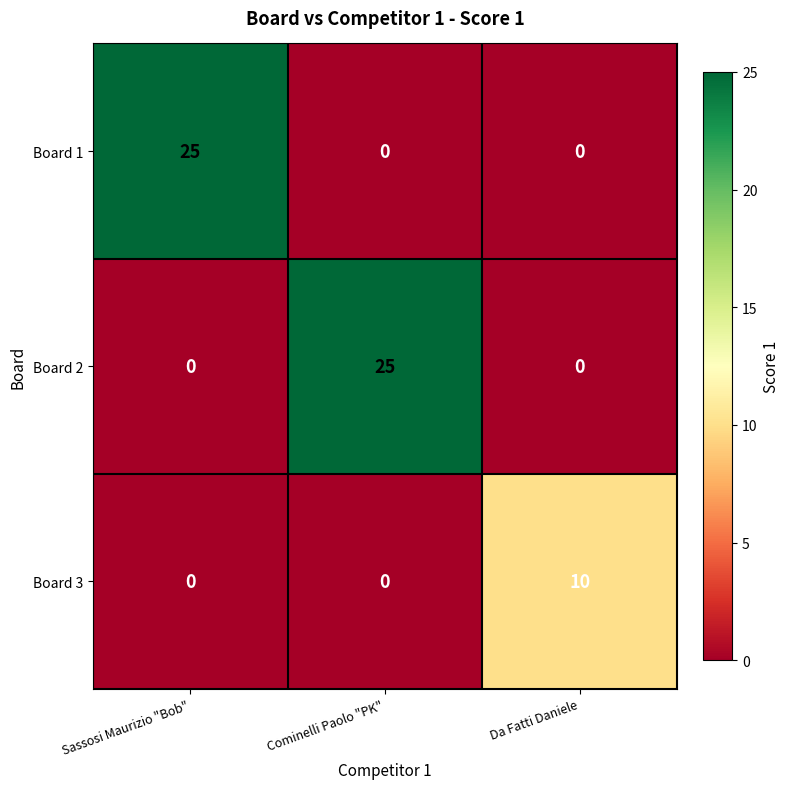

How many series are shown in this chart?

3